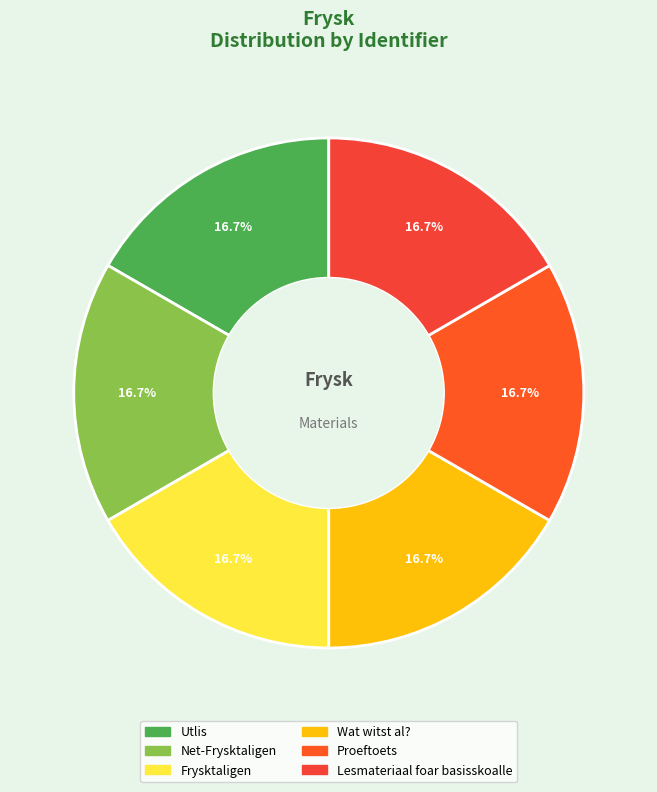

Does Lesmateriaal foar basisskoalle represent more than half of the total?

No